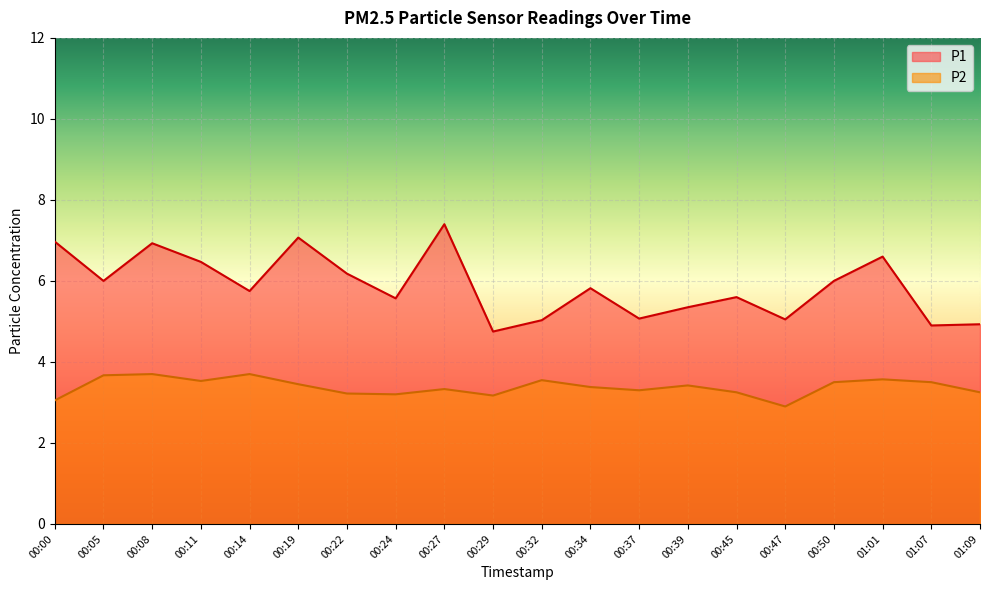

Does the chart display data point markers on the line(s)?

No